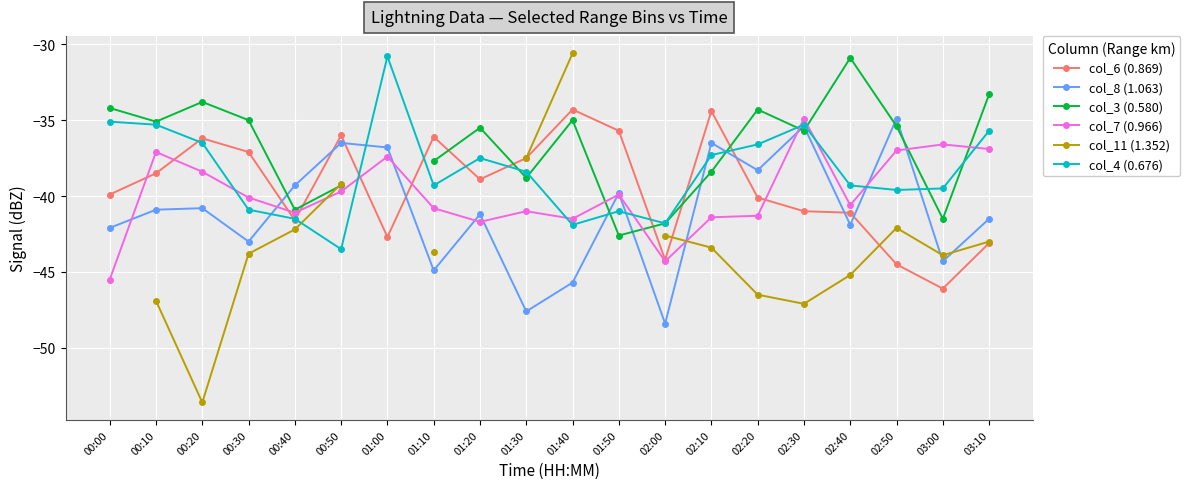

What is the average value of the col_4 (0.676) series?

-38.3